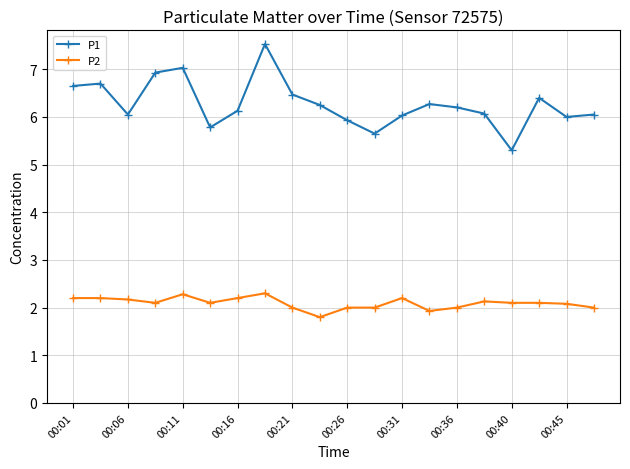

Which series has the largest range (max minus min)?

P1